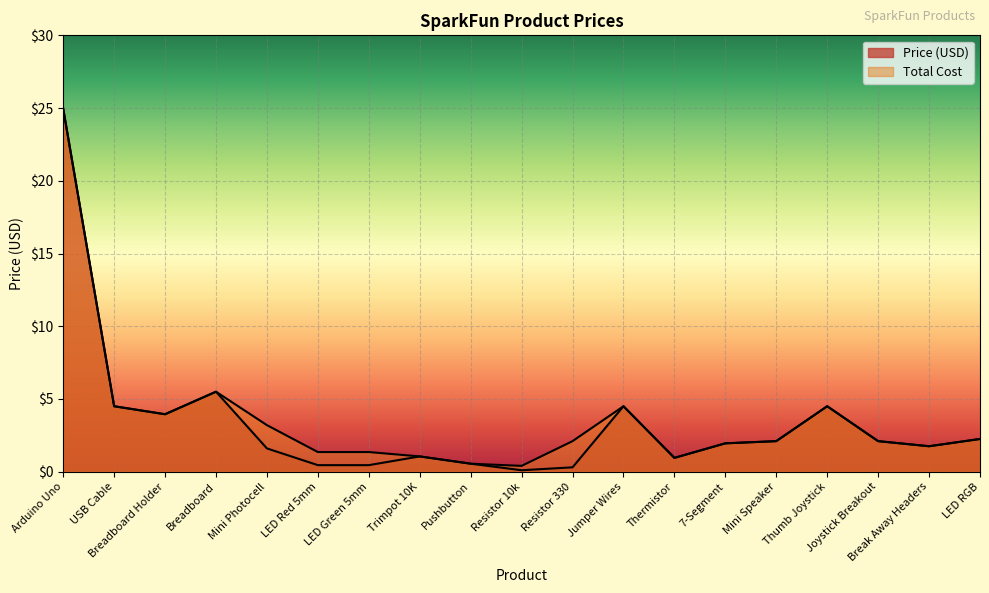

Which series has the largest range (max minus min)?

Price (USD)